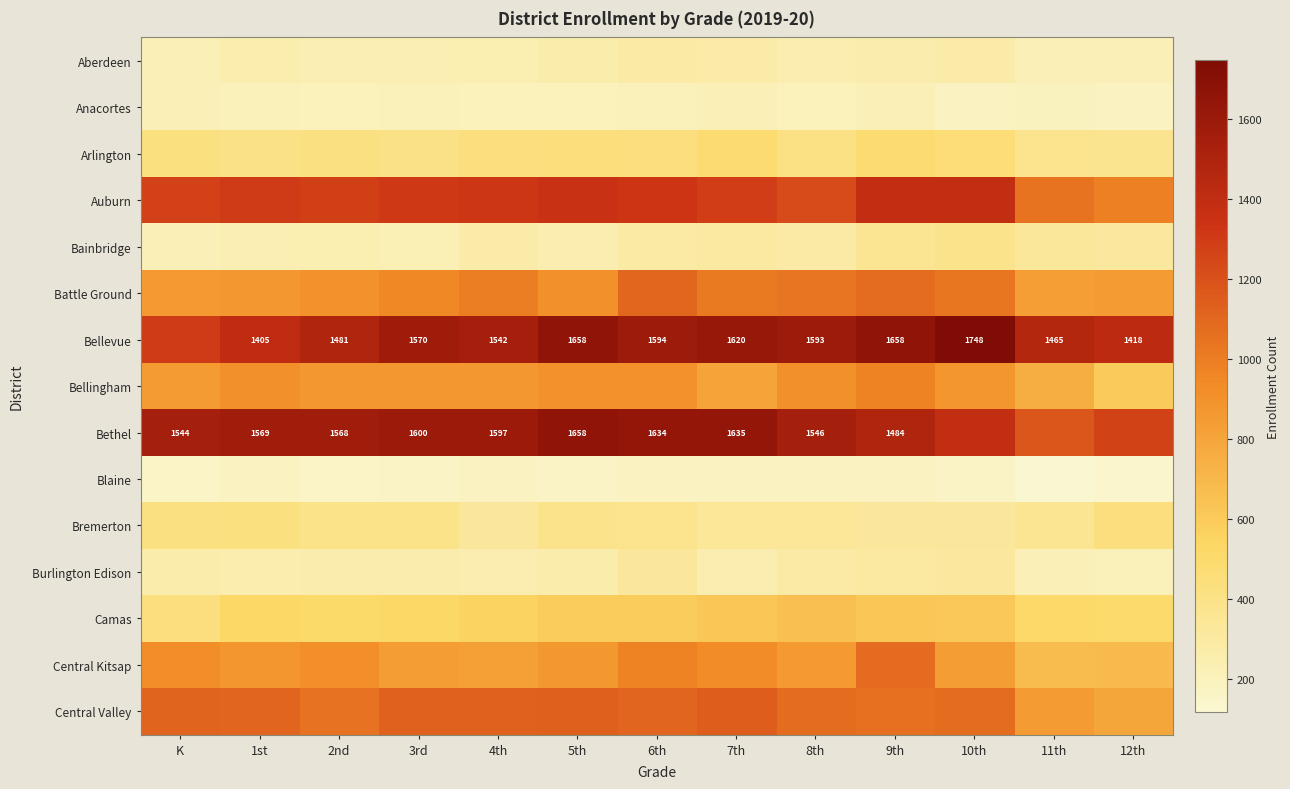

What is the sum of all Central Kitsap values?

11298.1